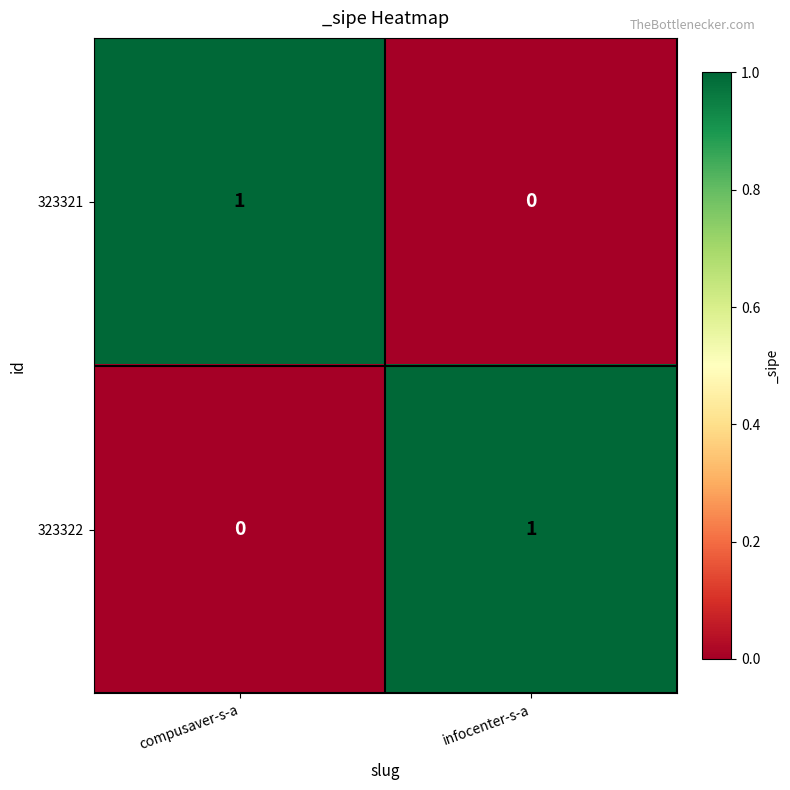

Is it true that 323321 equals 1 at compusaver-s-a?

True